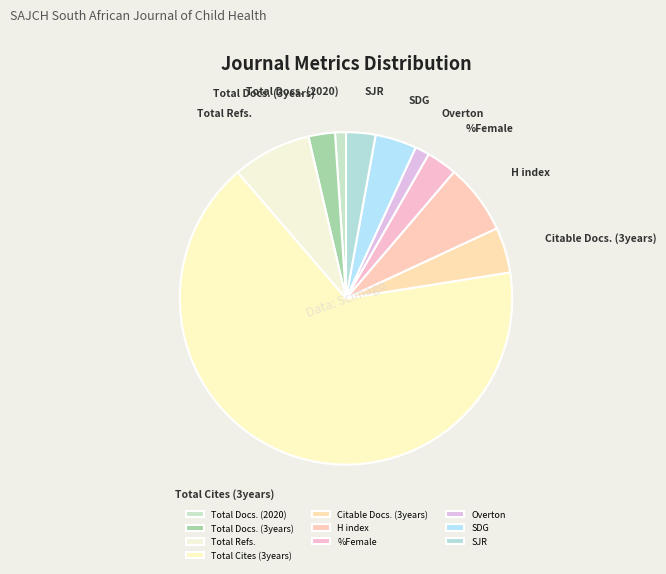

Which slice represents more than half of the pie?

Total Cites (3years)